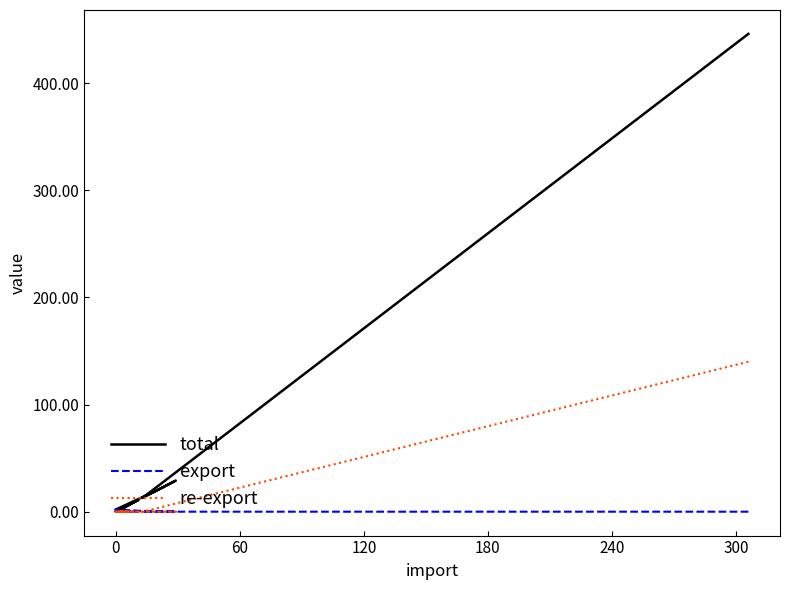

Is it true that export equals -1 at 9?

False